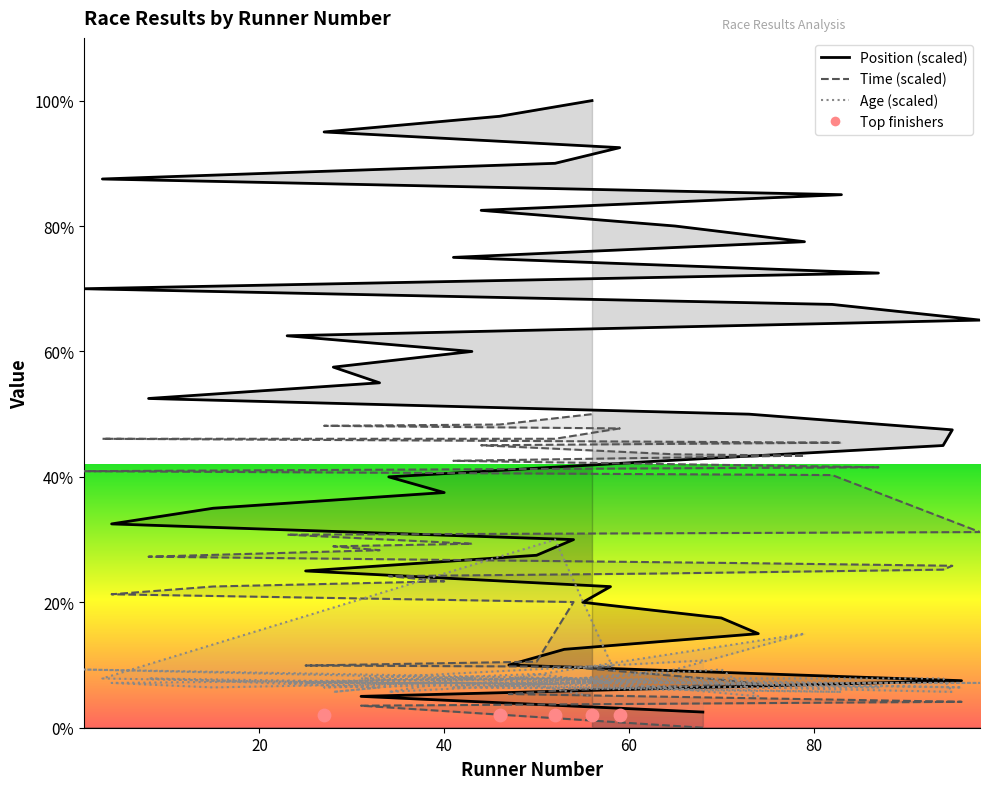

Which series has the widest spread of Y values?

Position